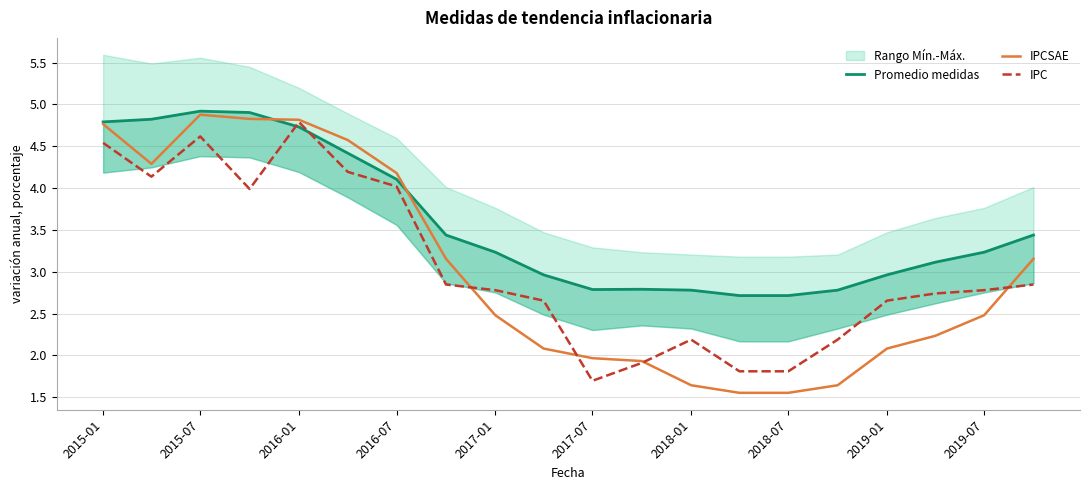

How many times do IPCSAE and Promedio medidas cross each other?

2